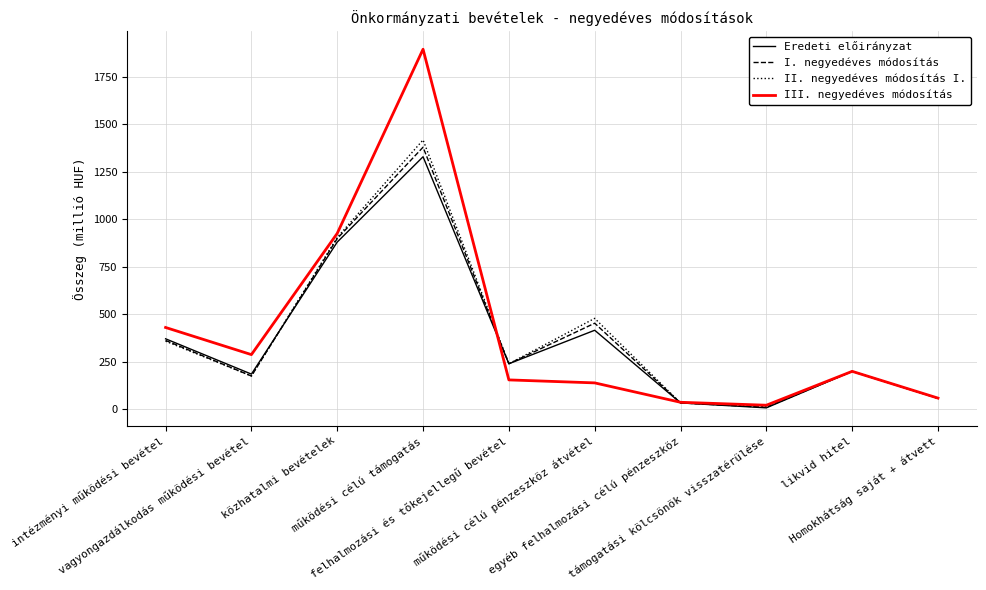

Which series has the largest range (max minus min)?

III. negyedéves módosítás